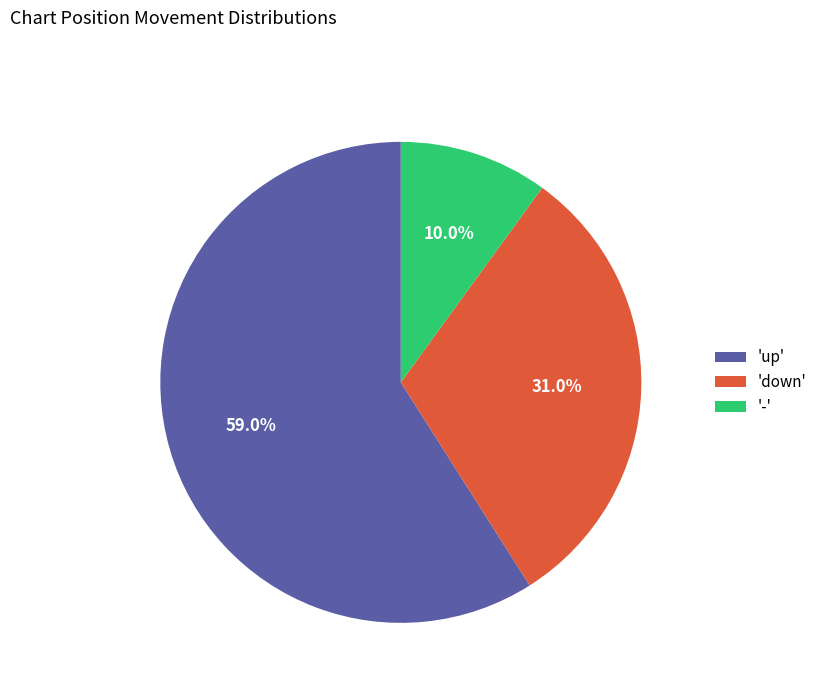

Does any single category account for the majority?

Yes